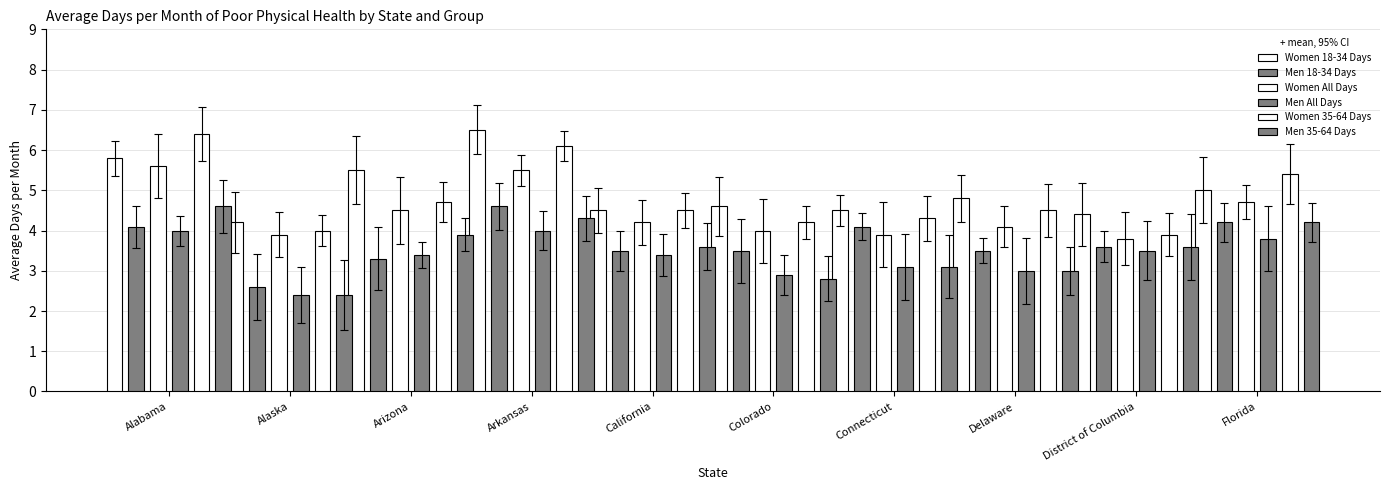

Which series has the largest total across all categories?

Women 18-34 Days